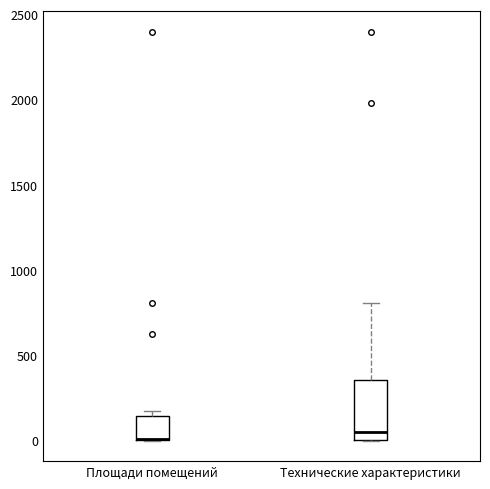

Reading left to right, read every box against the y-axis: the position of its median line, the range the box covers, and the ends of its whiskers. The values are not printed on the chart, so give them approximately, as read against the axis.

Площади помещений: median 0 (drawn on the box's lower edge), box 0 to 150, whiskers 0 to 150 (just above the box's upper edge)
Технические характеристики: median 50, box 0 to 350, whiskers 0 to 800